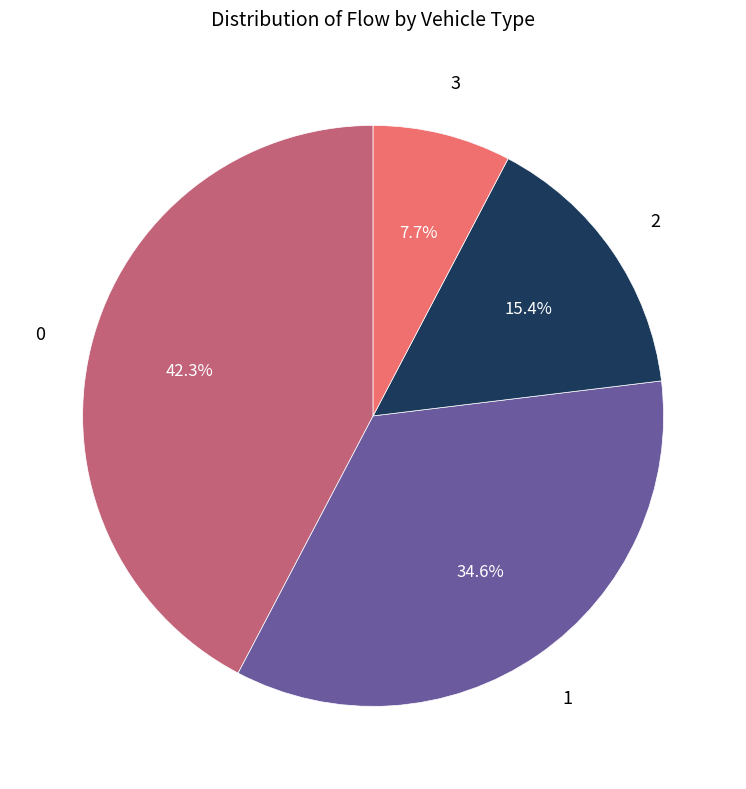

Does any single category account for the majority?

No